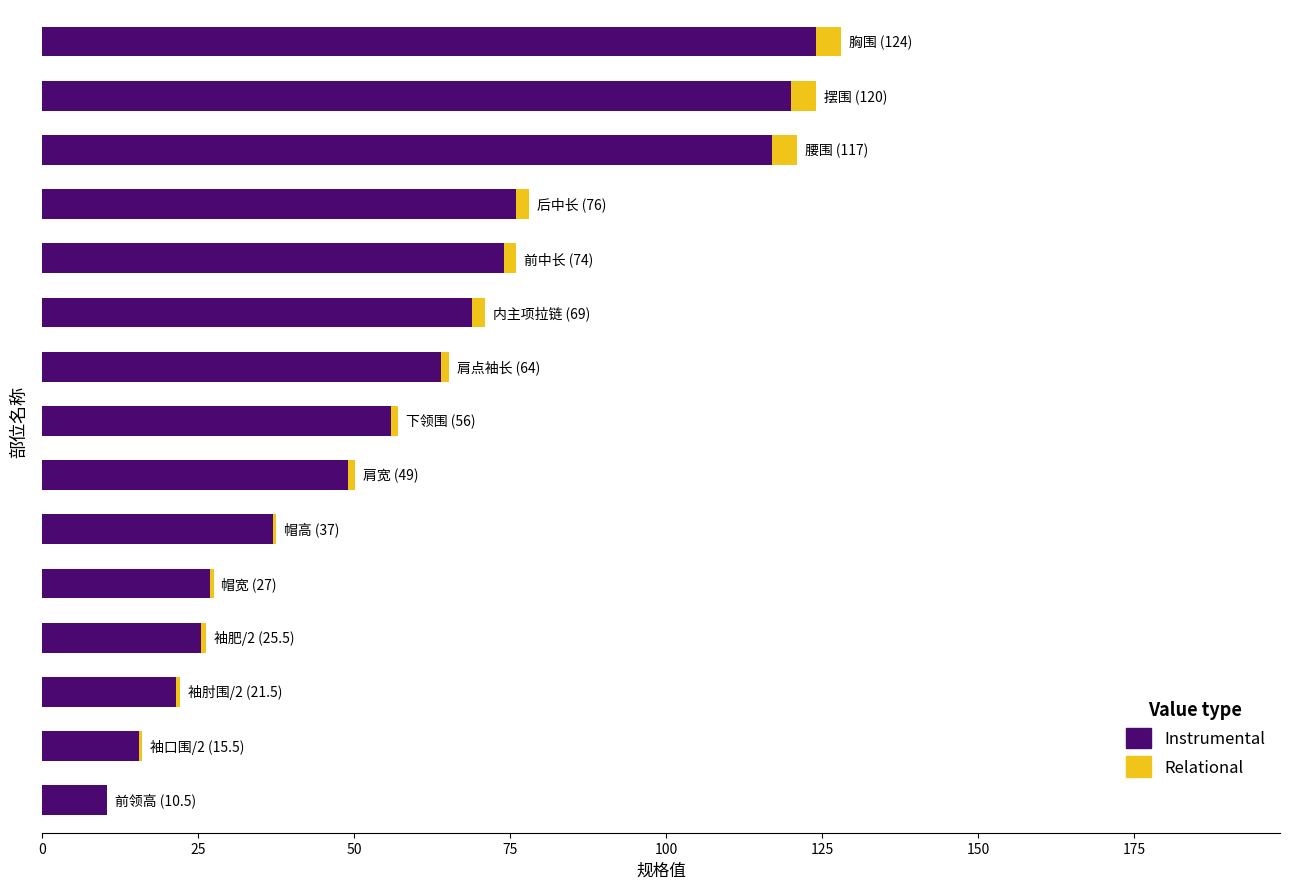

How many bars are there in total?

30